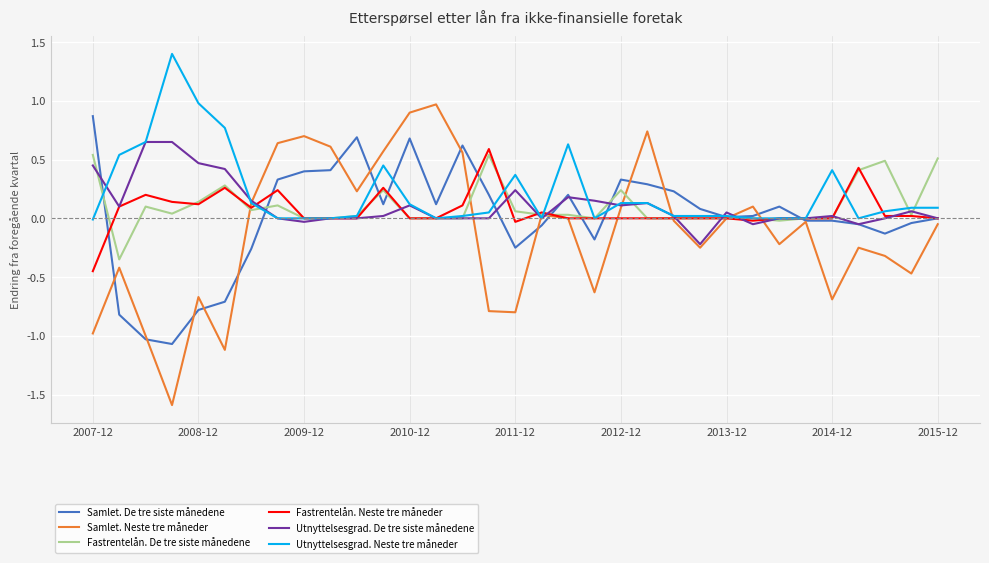

Which series has the largest range (max minus min)?

Samlet. Neste tre måneder